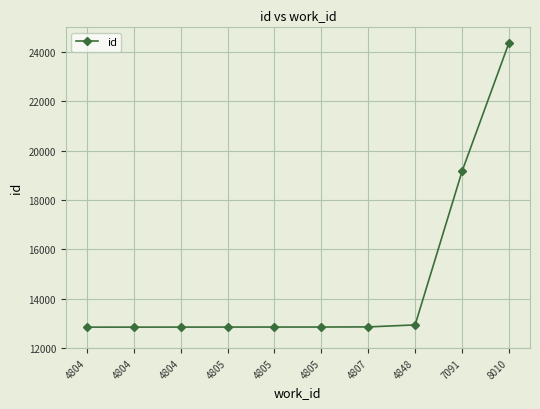

Rank the categories by value from highest to lowest.

8010, 7091, 4848, 4807, 4805, 4805, 4805, 4804, 4804, 4804